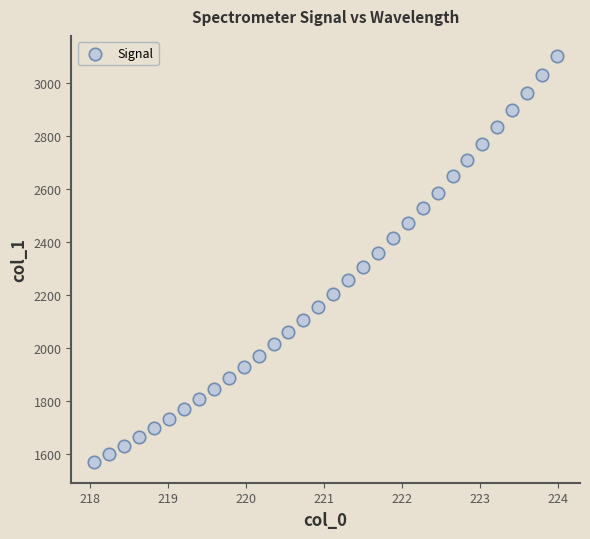

What is the range of X values (max minus min)?

5.9